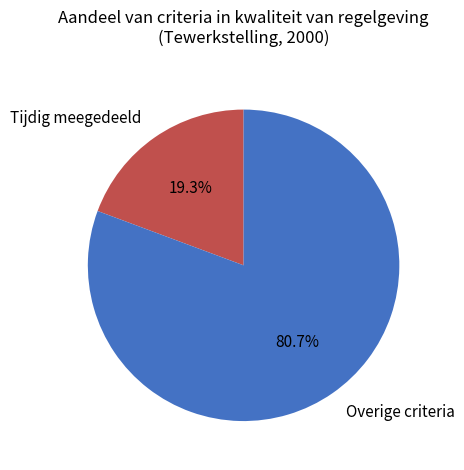

Count the number of slices in the pie.

2